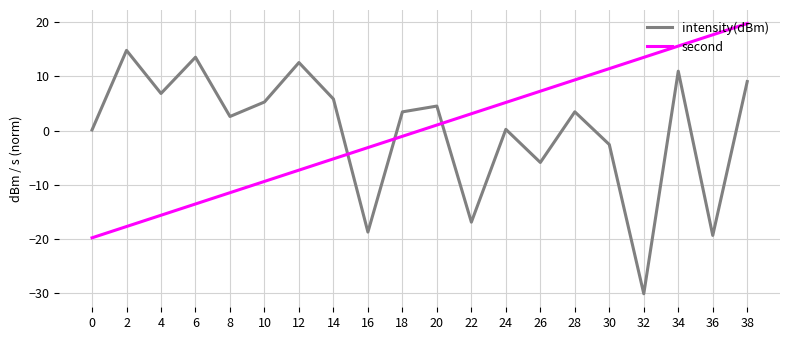

List the series in order of their peak value, highest first.

second, intensity(dBm)